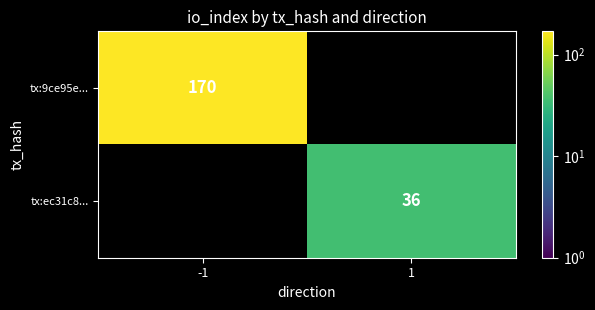

How many categories are shown in the chart?

2